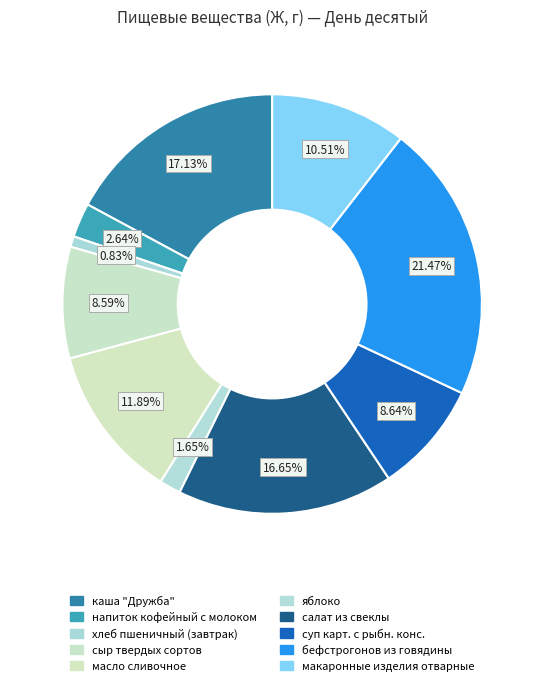

Does суп карт. с рыбн. конс. represent more than half of the total?

No